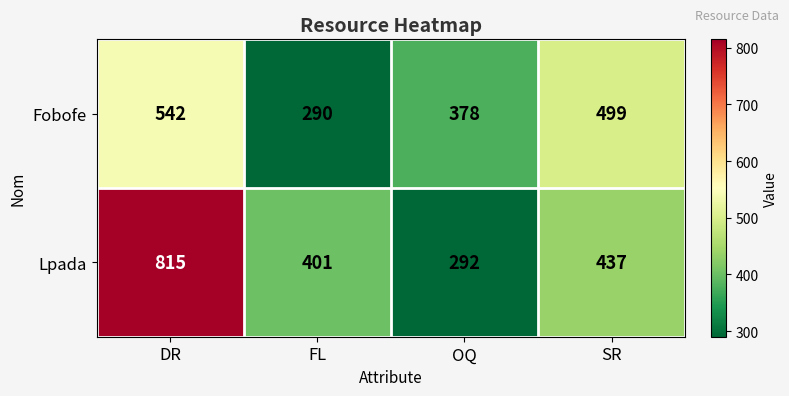

Count the Fobofe values in the range 378 to 542.

3